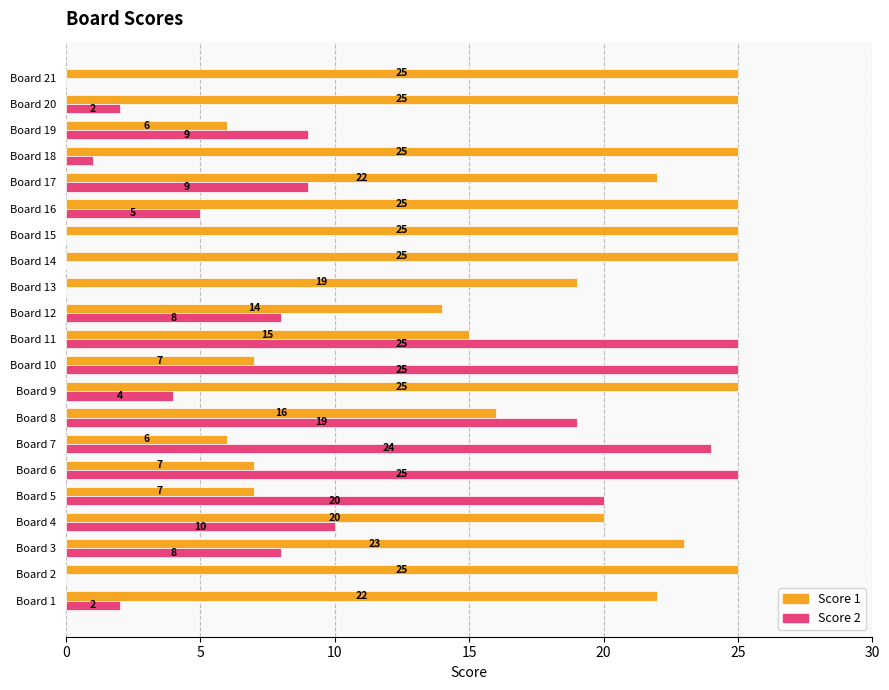

At which category is the sum across all series the highest?

Board 11